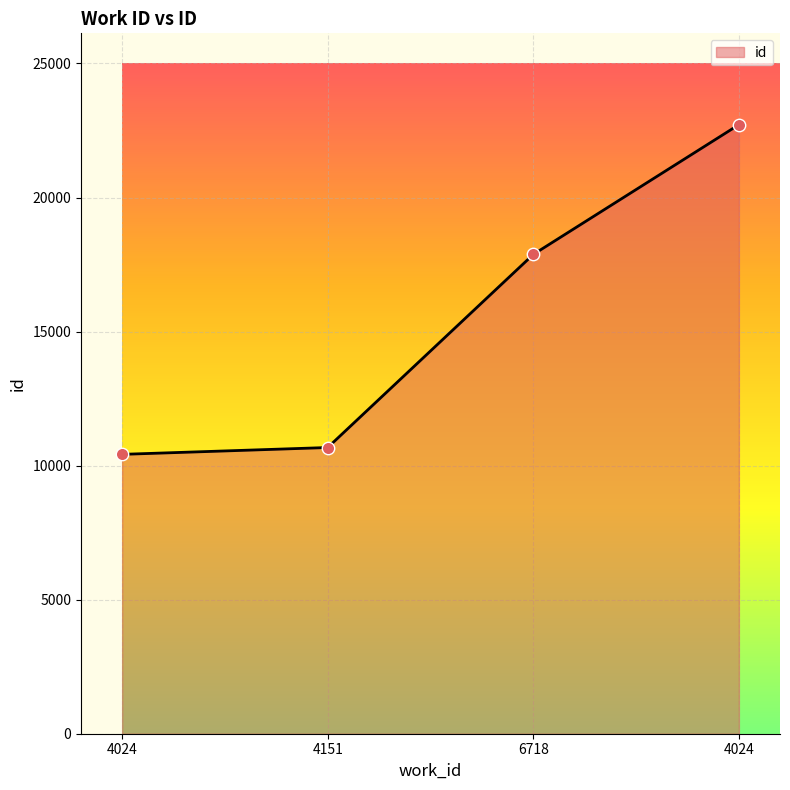

Approximately how many times larger is the value at 4024 compared to 4024?

0.5